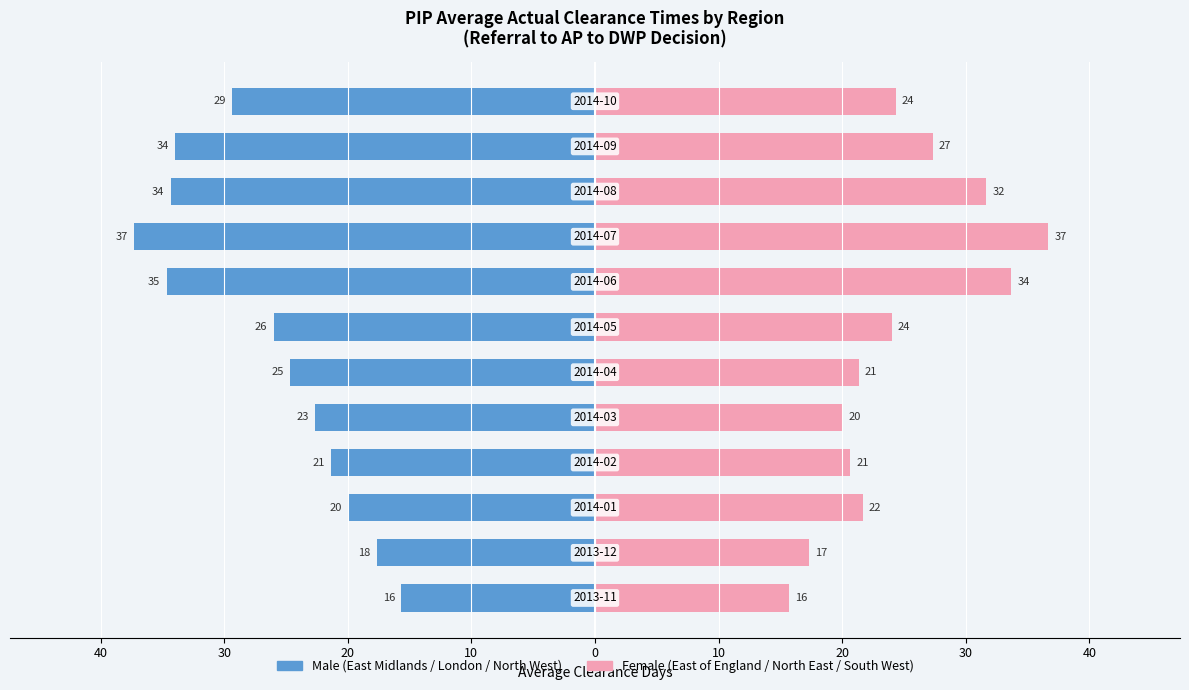

Count the number of categories in the chart.

12